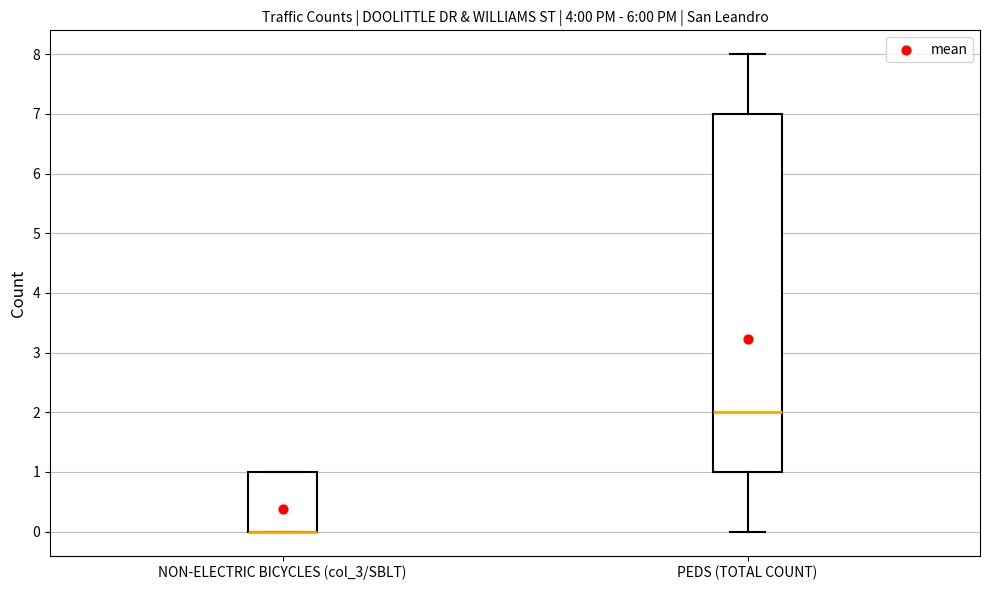

Which box is the tallest, from its lower edge to its upper edge?

PEDS (TOTAL COUNT)